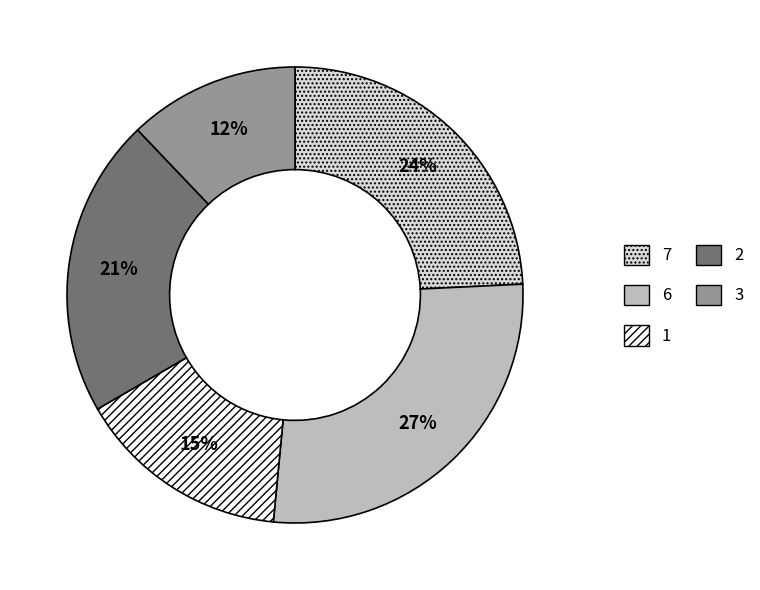

To the nearest percent, what is the difference between the largest and smallest slice percentages?

15%